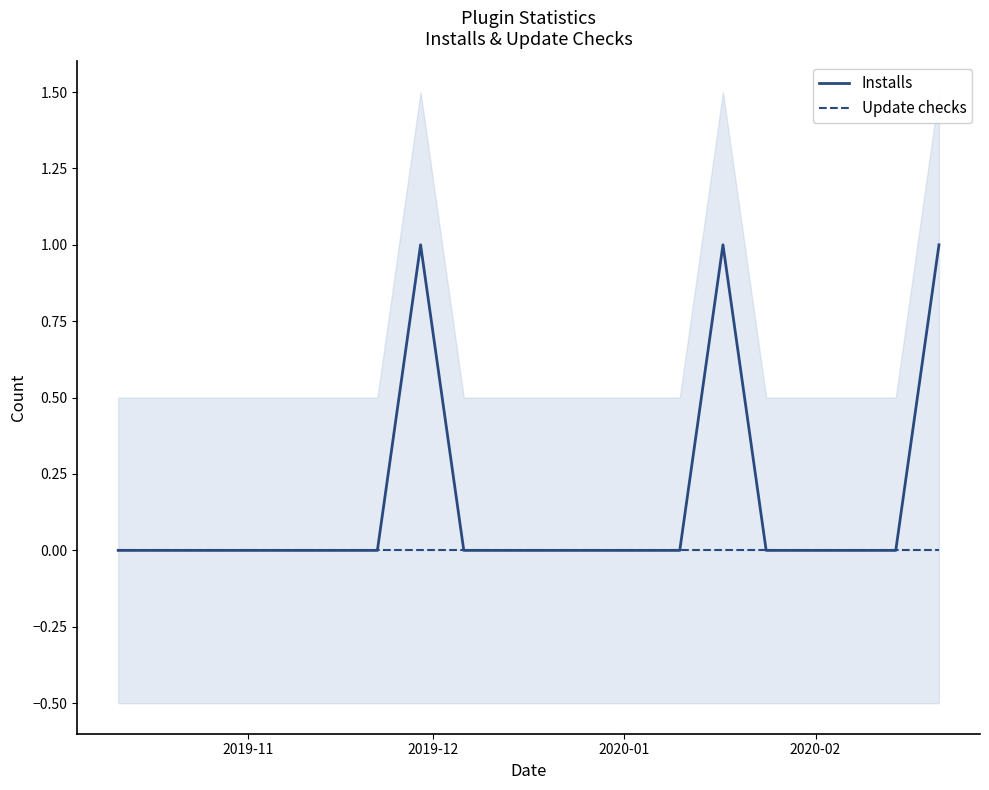

Reading left to right, extract all data points from this chart.

Installs: 0	0	0	0	0	0	0	1	0	0	0	0	0	0	1	0	0	0	0	1
Update checks: 0	0	0	0	0	0	0	0	0	0	0	0	0	0	0	0	0	0	0	0